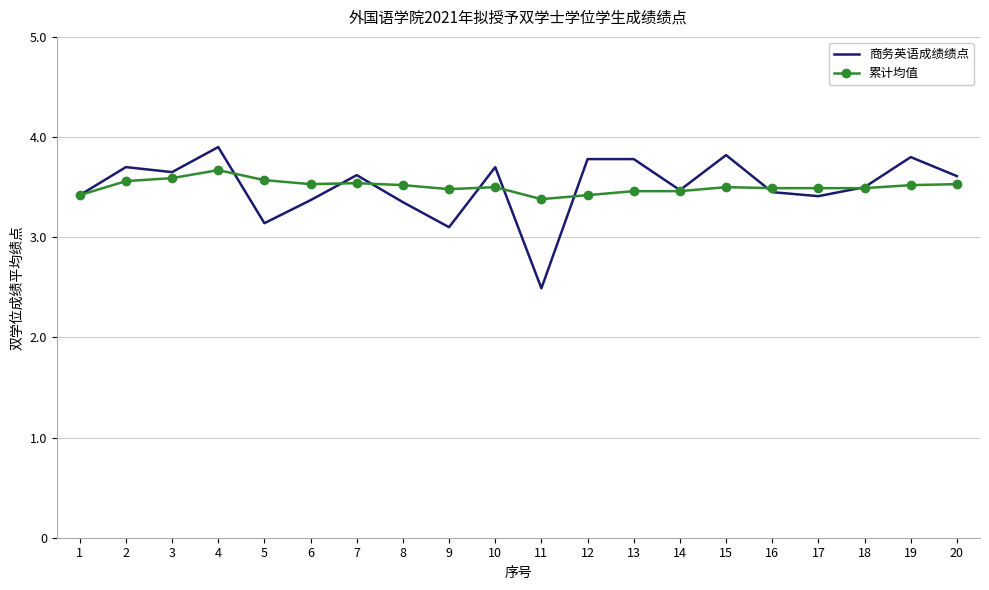

At which category is the sum across all series the highest?

4